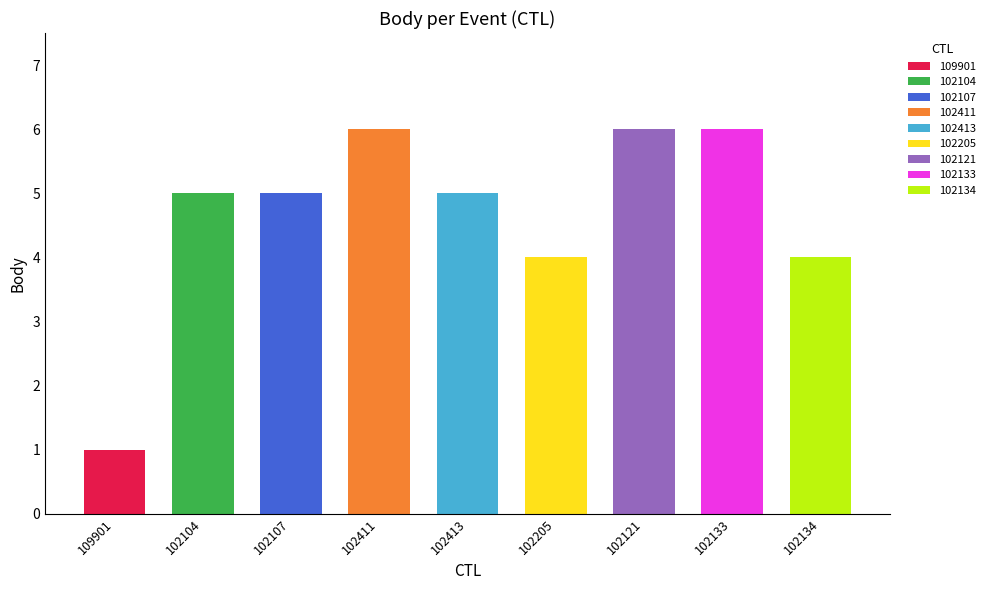

How many bars are there in total?

9